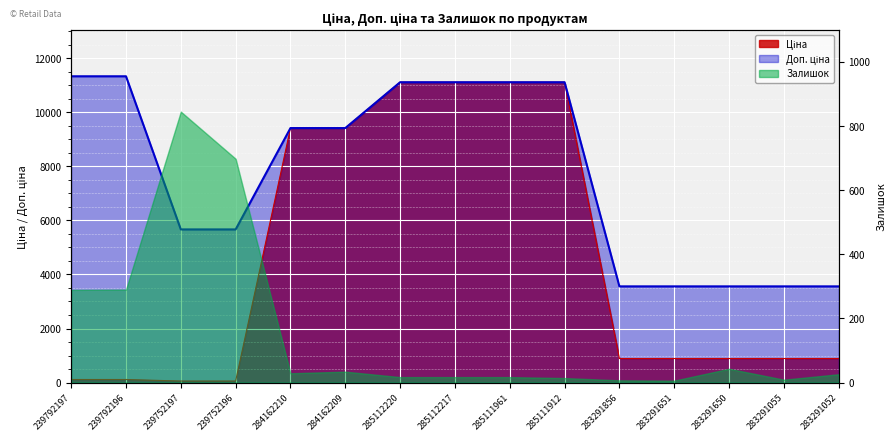

What is the total value across all series at 283291055?

4449.6